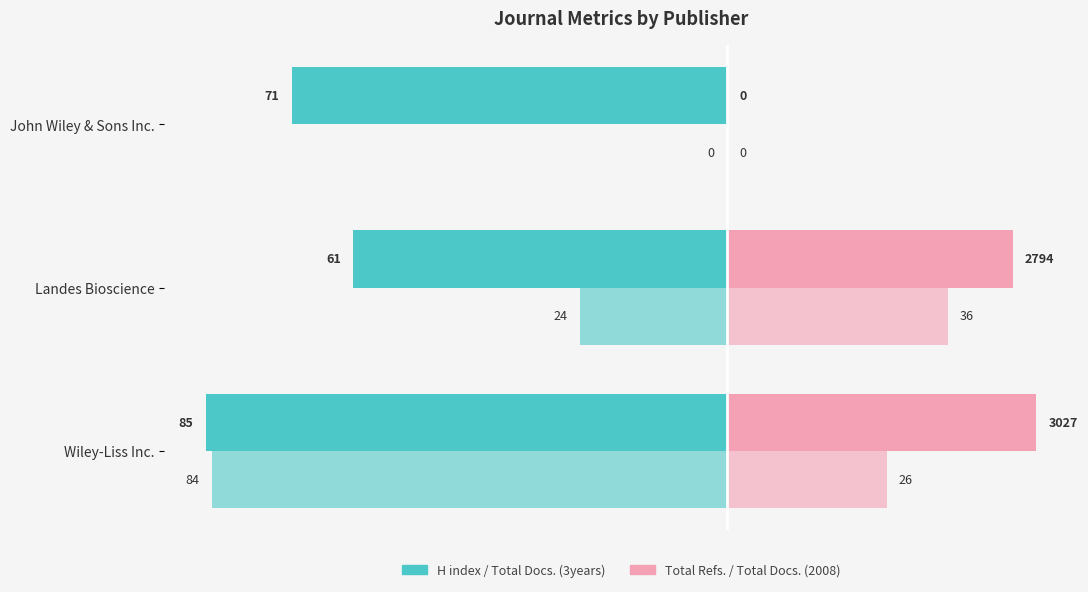

How many bars are there in total?

12